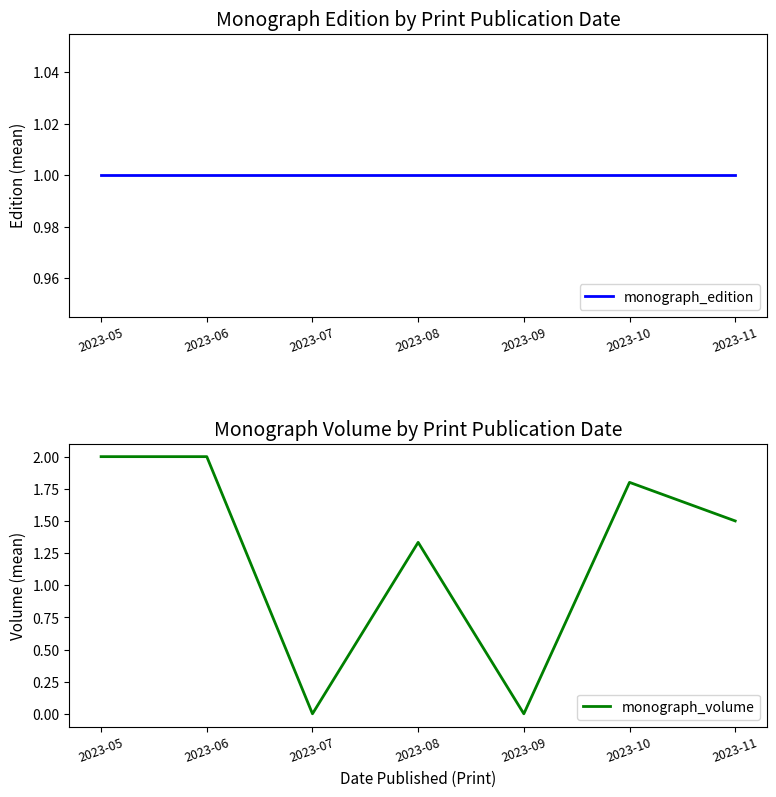

What is the average value of the monograph_edition series?

1.0